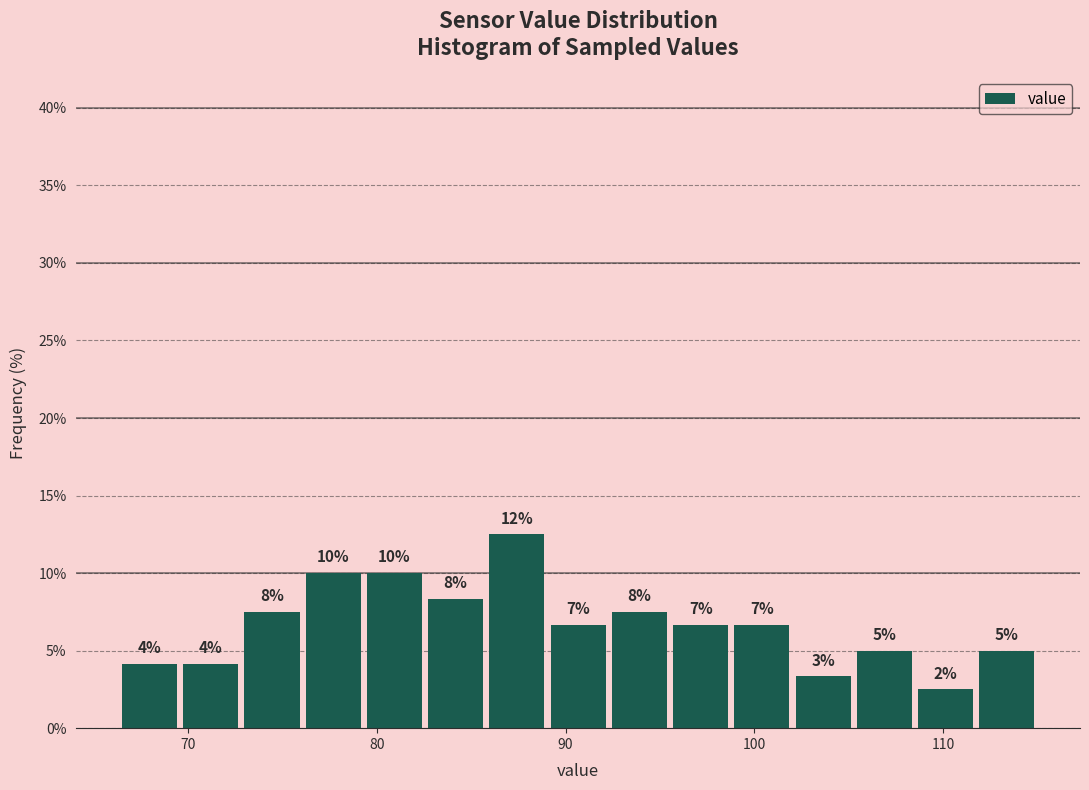

Read against the x-axis, roughly where is the centre of the tallest bar?

87